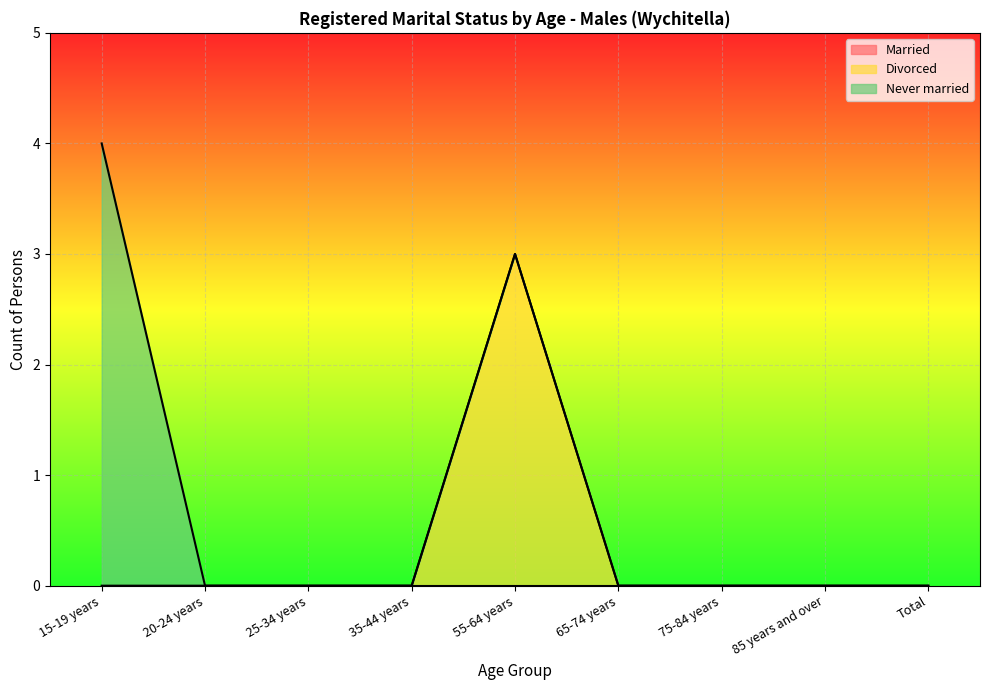

Which has a higher value, 20-24 years or 65-74 years?

20-24 years